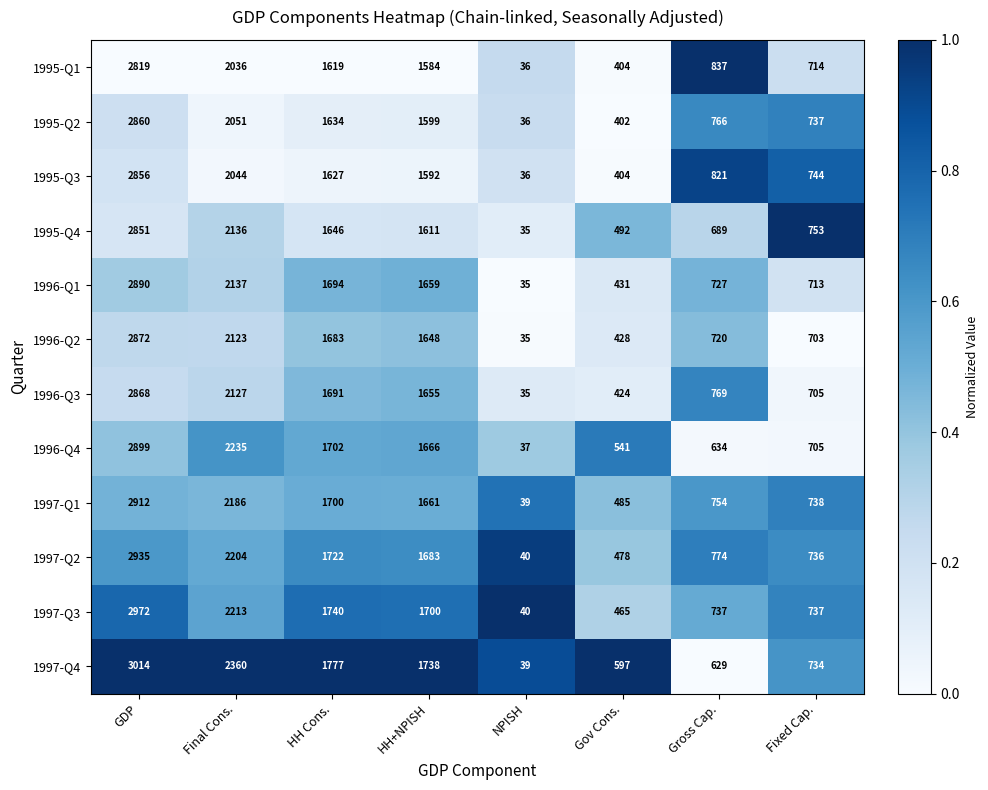

Which series has the largest total across all categories?

1997-Q4